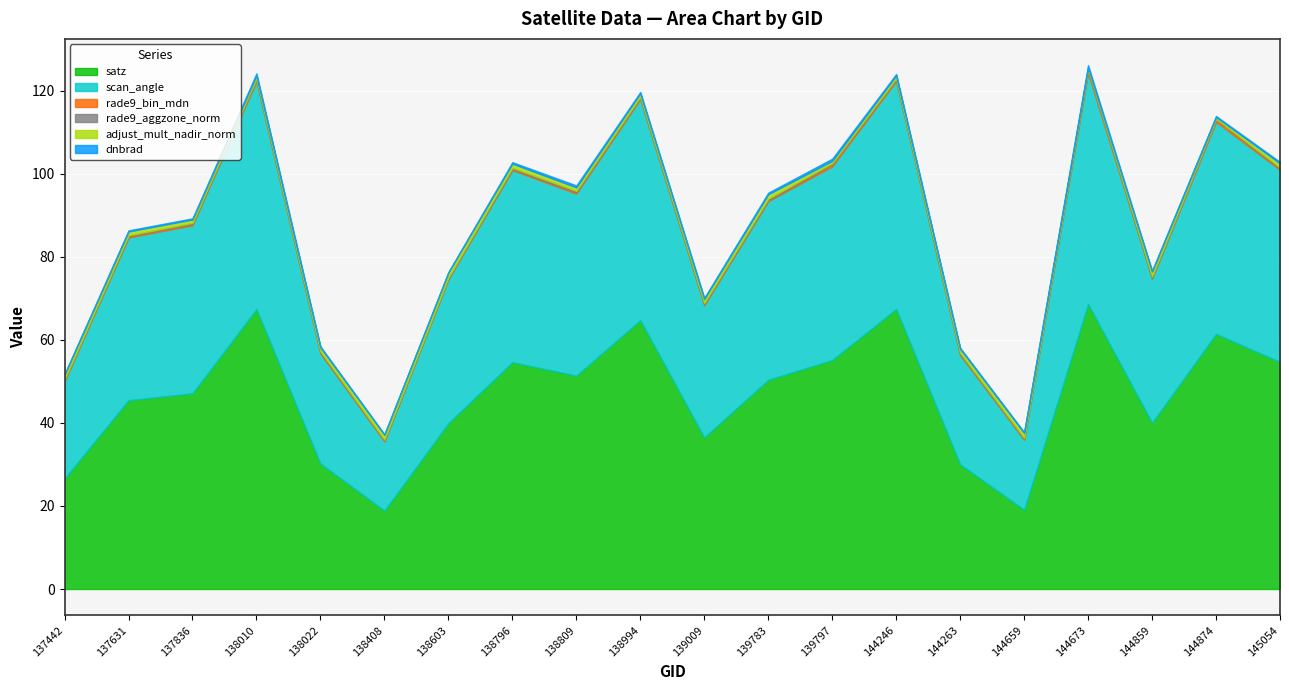

Does the chart display data point markers on the line(s)?

No